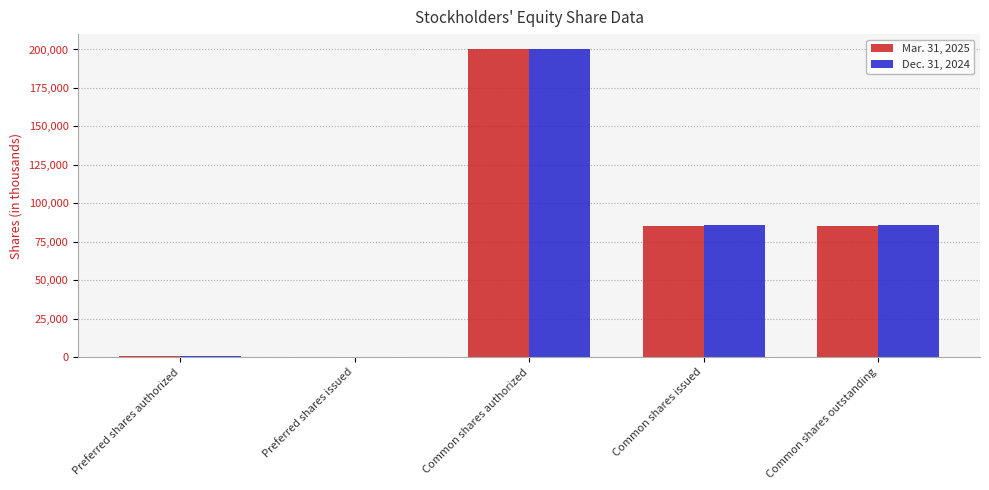

Reading left to right, what are all the values shown in this chart?

Mar. 31, 2025: Preferred shares authorized=1000	Preferred shares issued=0	Common shares authorized=200000	Common shares issued=85562	Common shares outstanding=85562
Dec. 31, 2024: Preferred shares authorized=1000	Preferred shares issued=0	Common shares authorized=200000	Common shares issued=86112	Common shares outstanding=86112